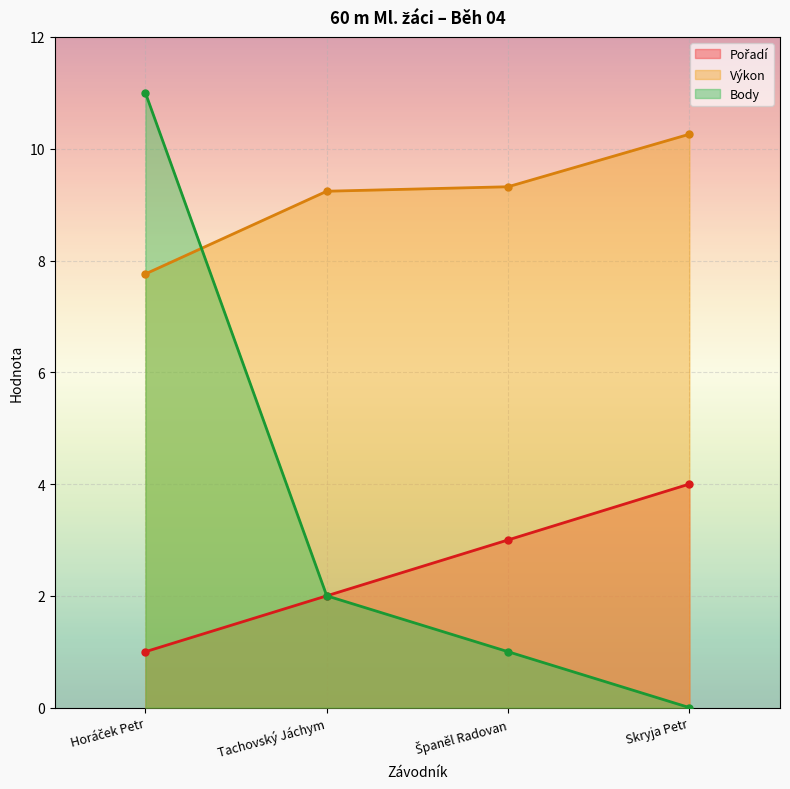

What value does the Body series have at Tachovský Jáchym?

2.0